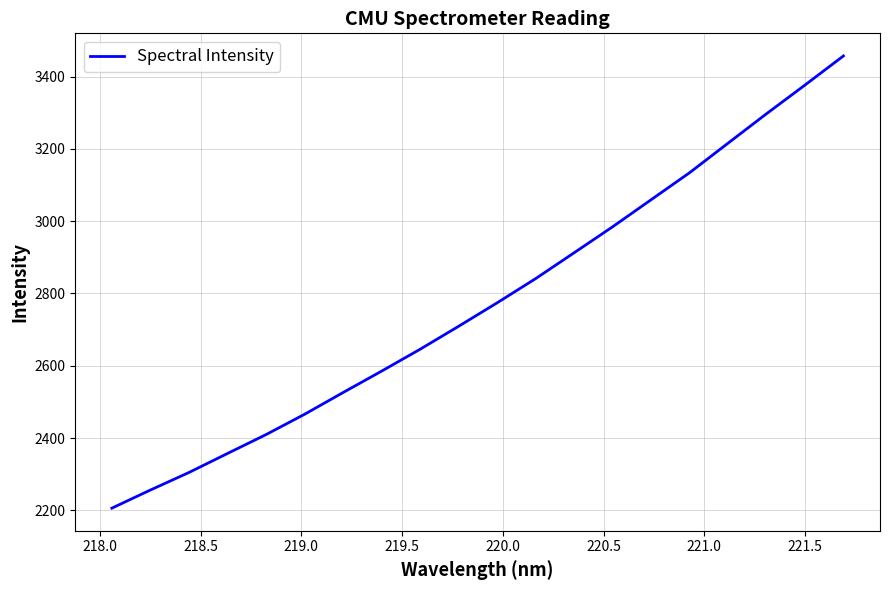

What is the minimum value shown in the chart?

2206.4